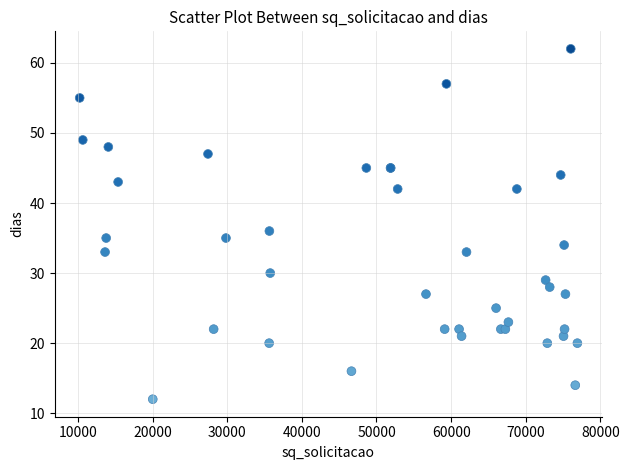

What Y value in the scatter plot is closest to 37?

36